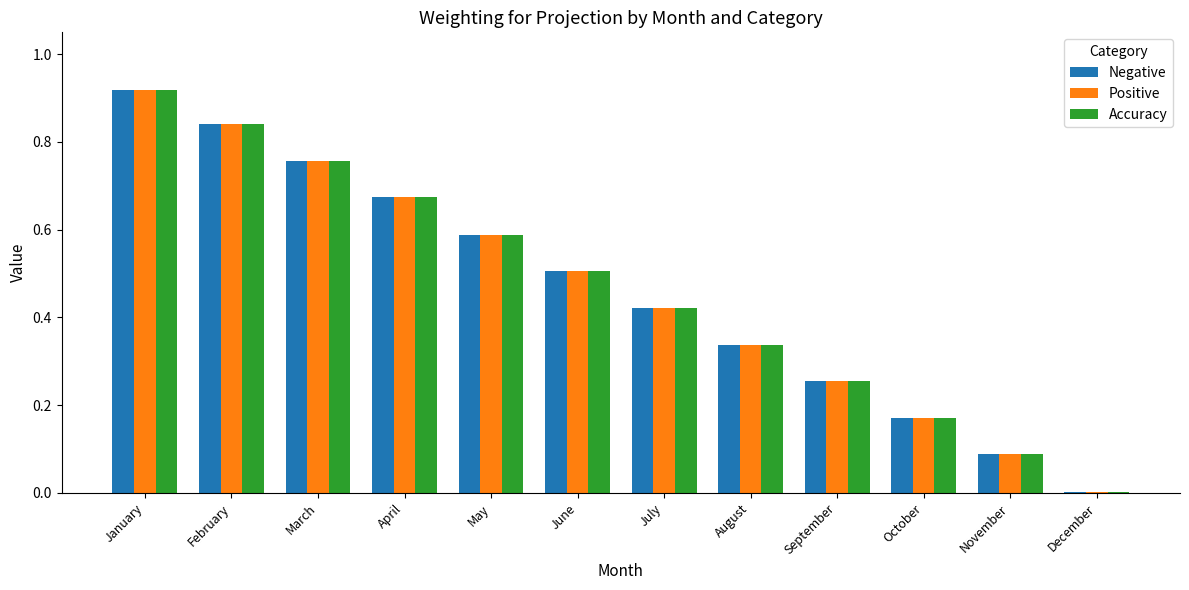

What is the total value across all series at February?

2.5